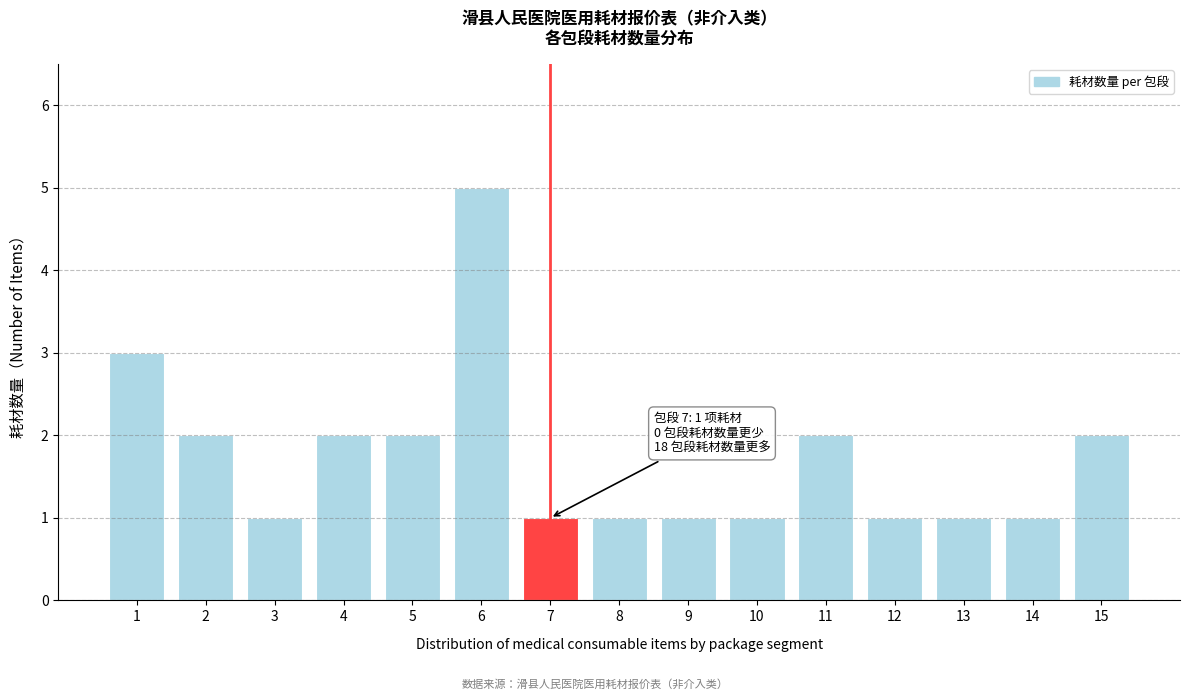

Reading left to right, transcribe all the data shown in this chart.

3	2	1	2	2	5	1	1	1	1	2	1	1	1	2